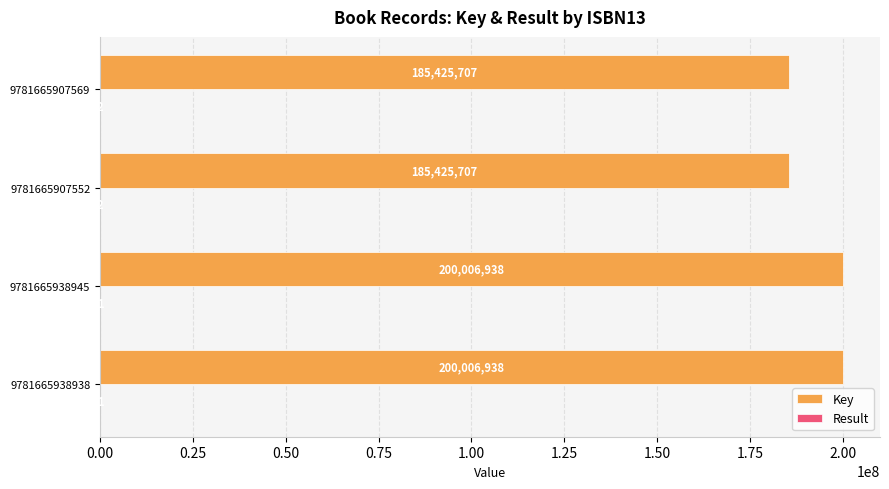

Between 9781665938945 and 9781665907552, which series saw the biggest shift?

Key